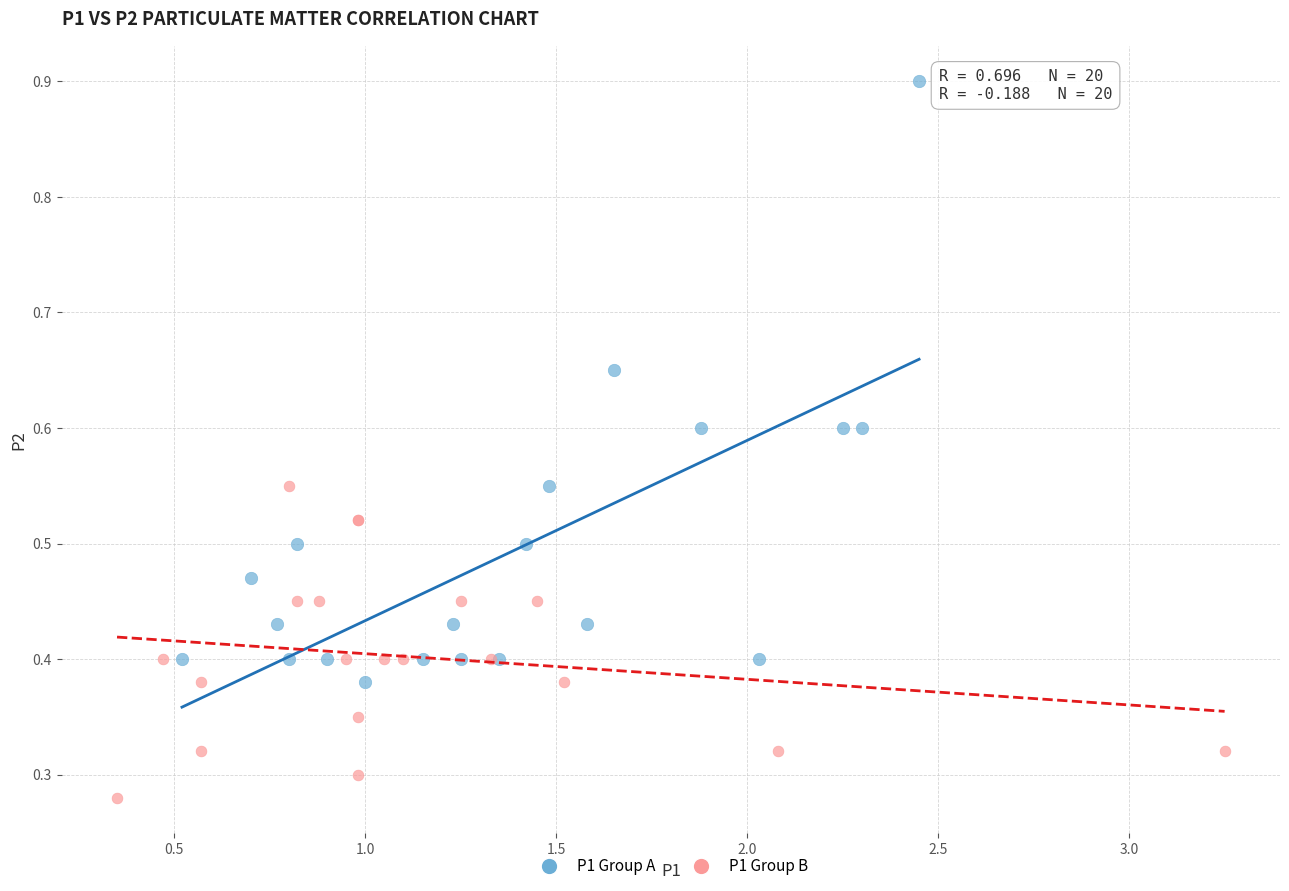

Which series reaches the maximum Y coordinate?

P1 Group A